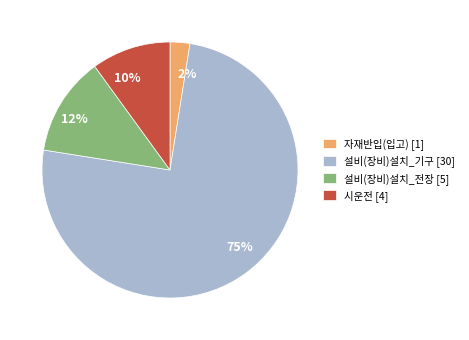

Which has a higher value, 2% or 12%?

12%